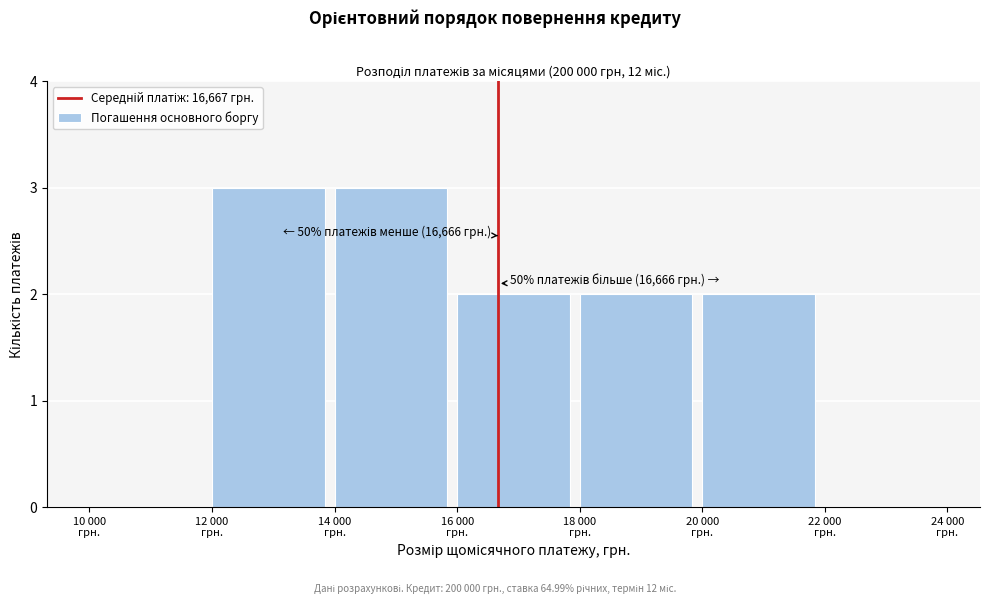

What is the sum of all values?

12